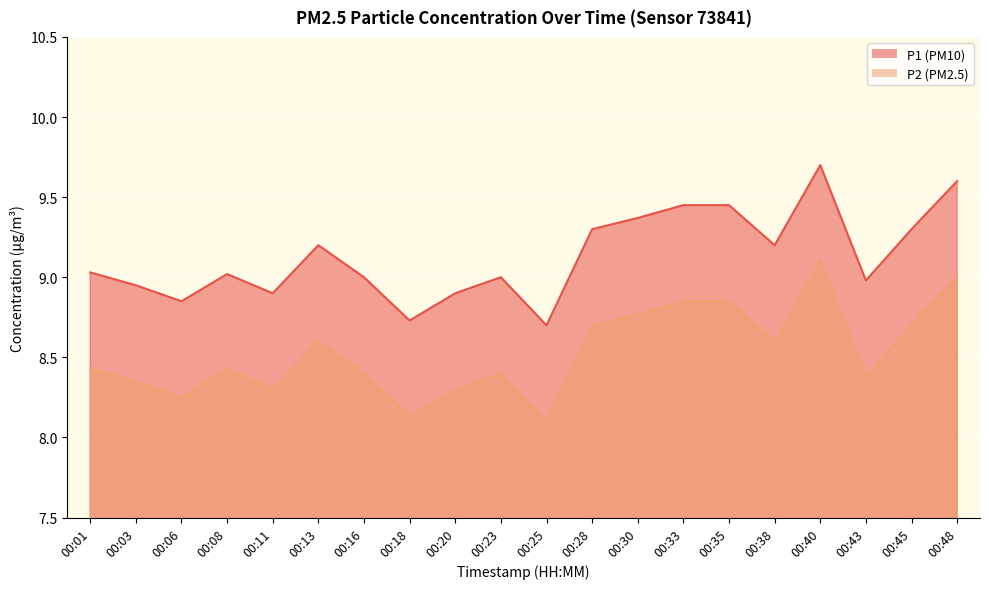

What is the value of the P2 point at the 10th from the left?

8.4